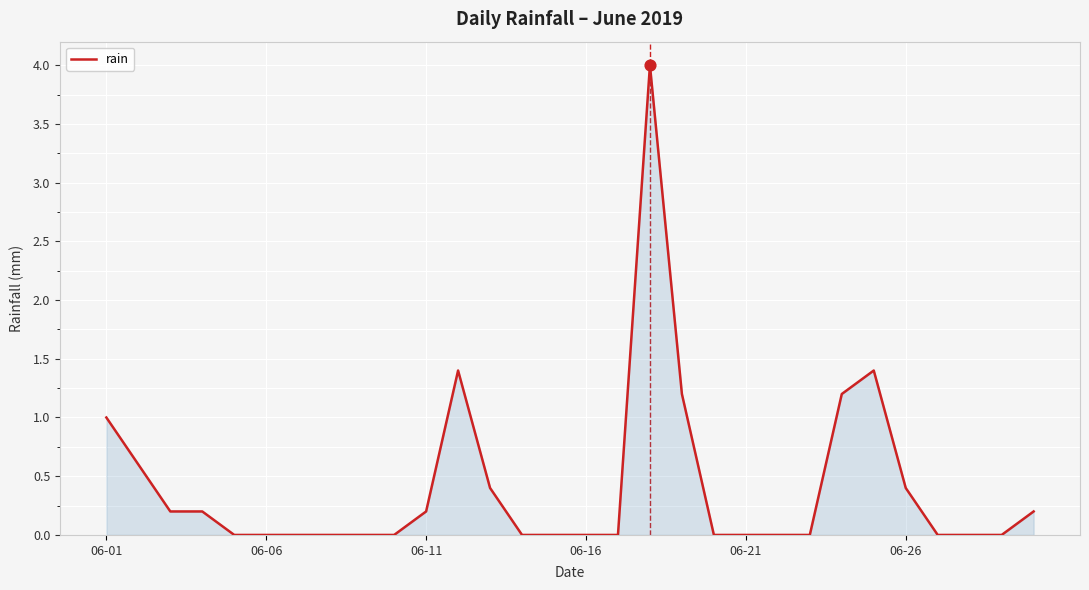

What is the maximum value shown in the chart?

4.0